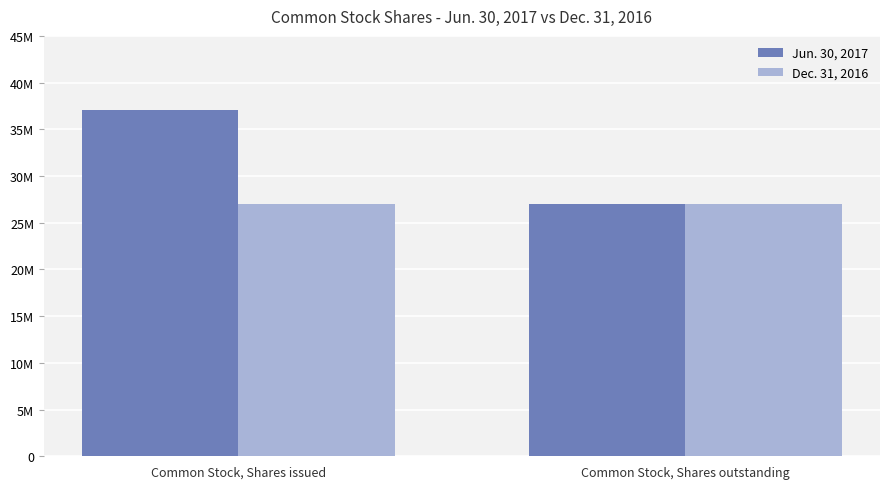

Reading left to right, extract all data points from this chart.

Jun. 30, 2017: Common Stock, Shares issued=37035539	Common Stock, Shares outstanding=26974775
Dec. 31, 2016: Common Stock, Shares issued=26974775	Common Stock, Shares outstanding=26974775